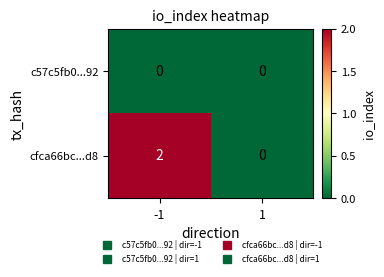

Rank the series at -1 from highest to lowest value.

cfca66bc...d8, c57c5fb0...92